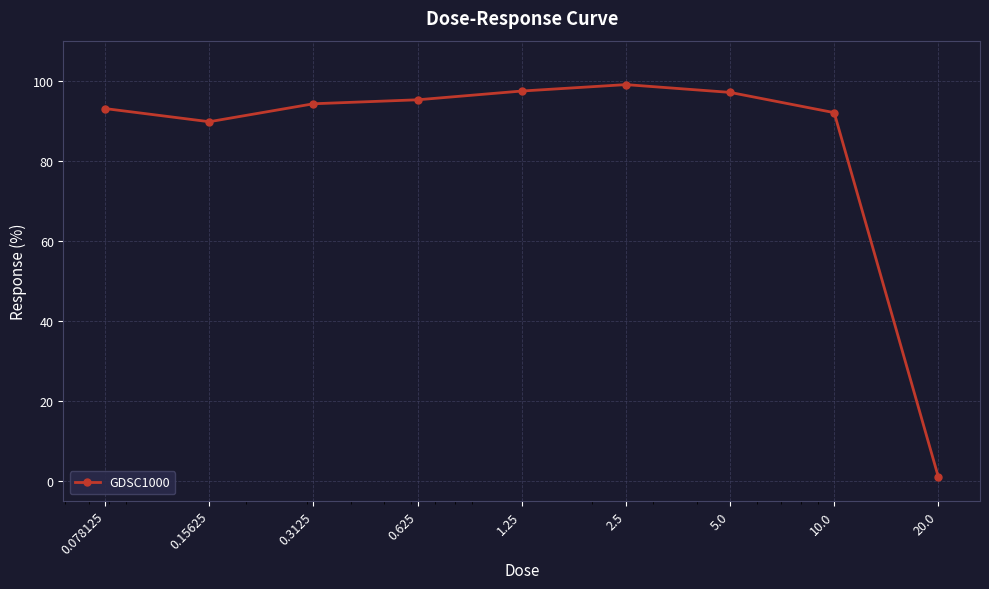

How many data points are less than 94?

4